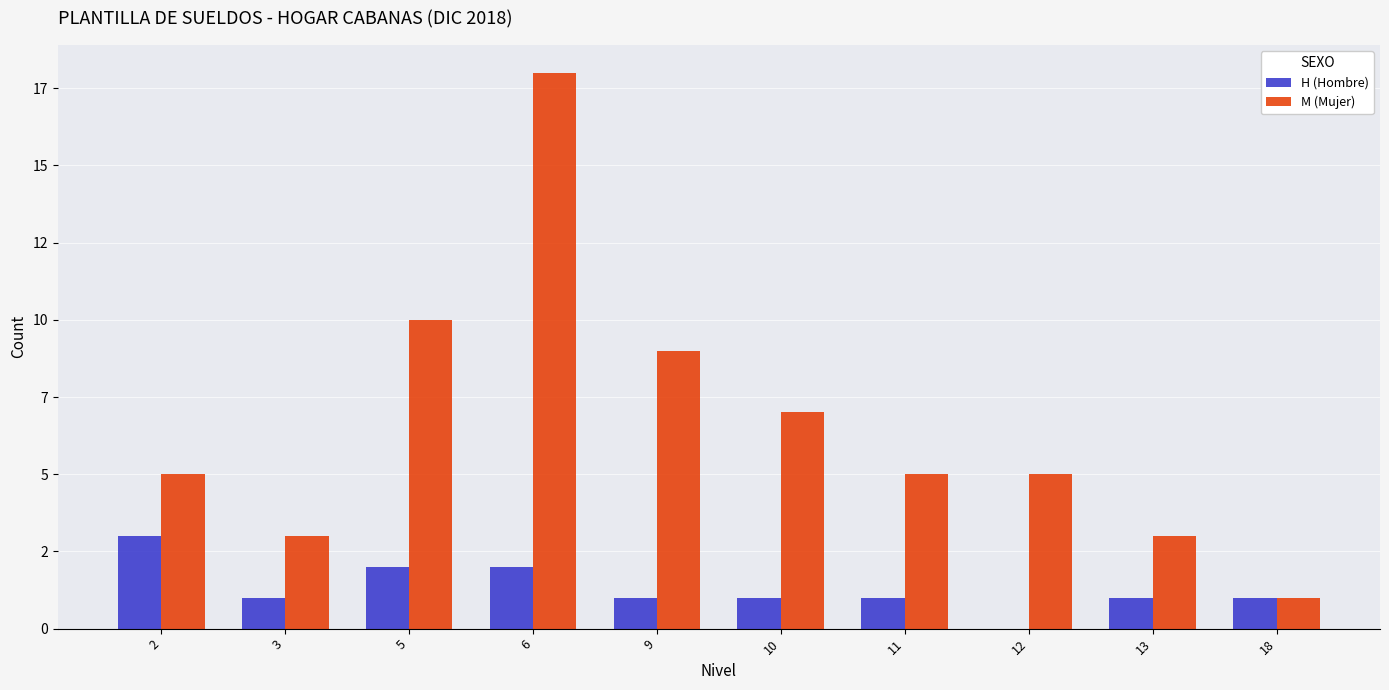

Rank the series by their maximum value, from lowest to highest.

H (Hombre), M (Mujer)